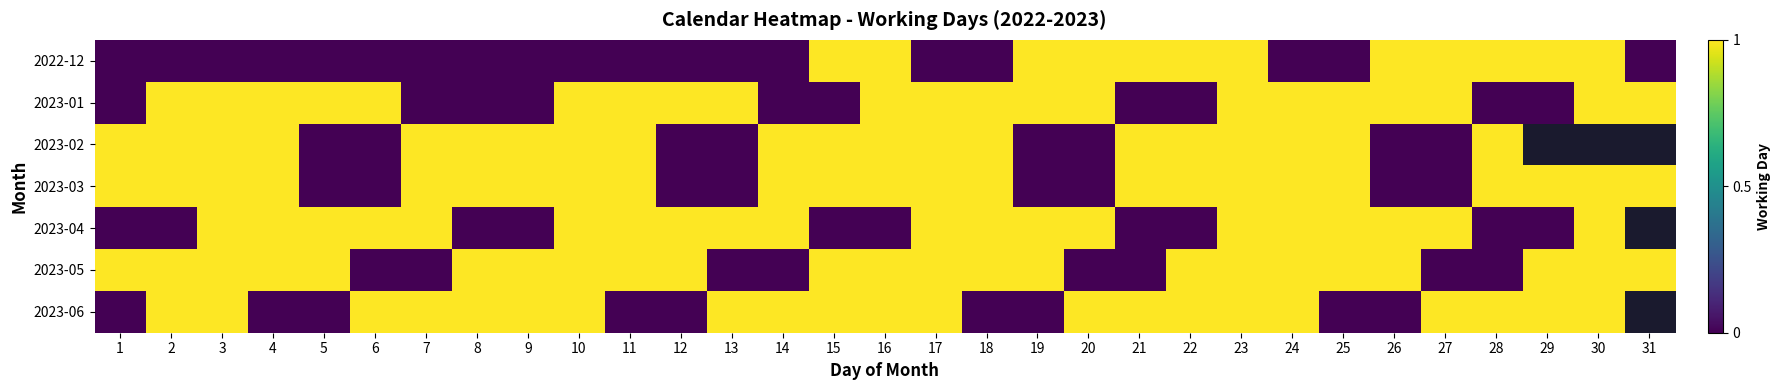

List the series in order of their overall mean, lowest first.

2022-12, 2023-01, 2023-02, 2023-03, 2023-04, 2023-05, 2023-06